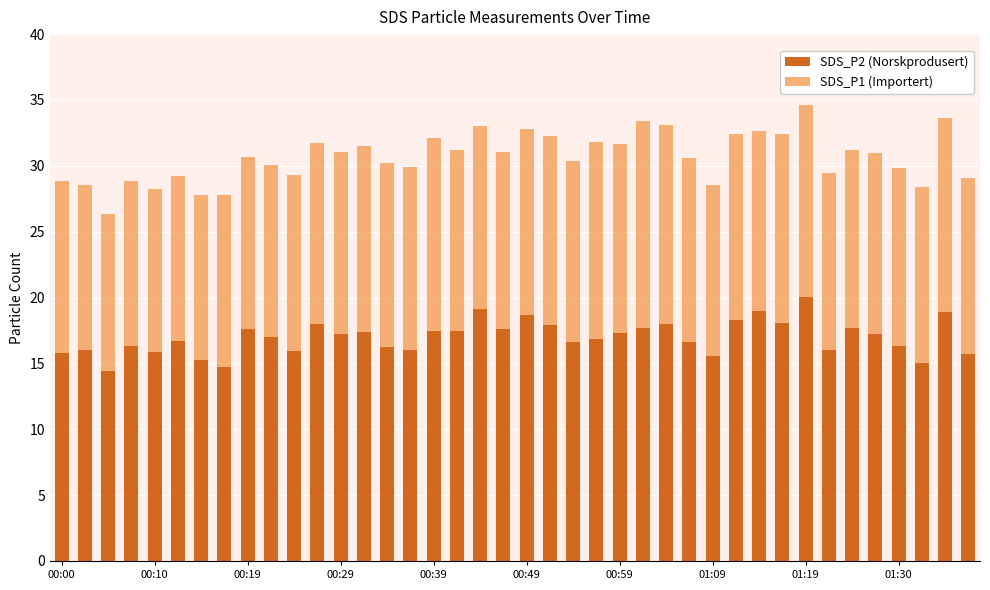

What is the minimum value for SDS_P2 (Norskprodusert)?

14.4